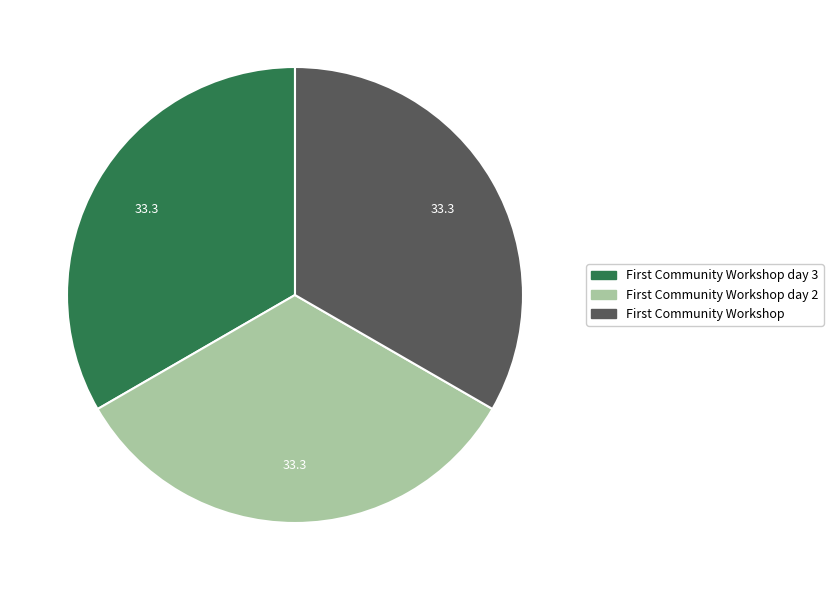

How many segments does this pie chart have?

3